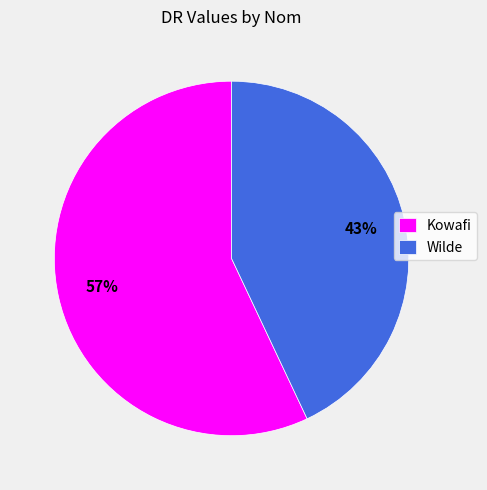

Between Wilde and Kowafi, which is larger?

Kowafi